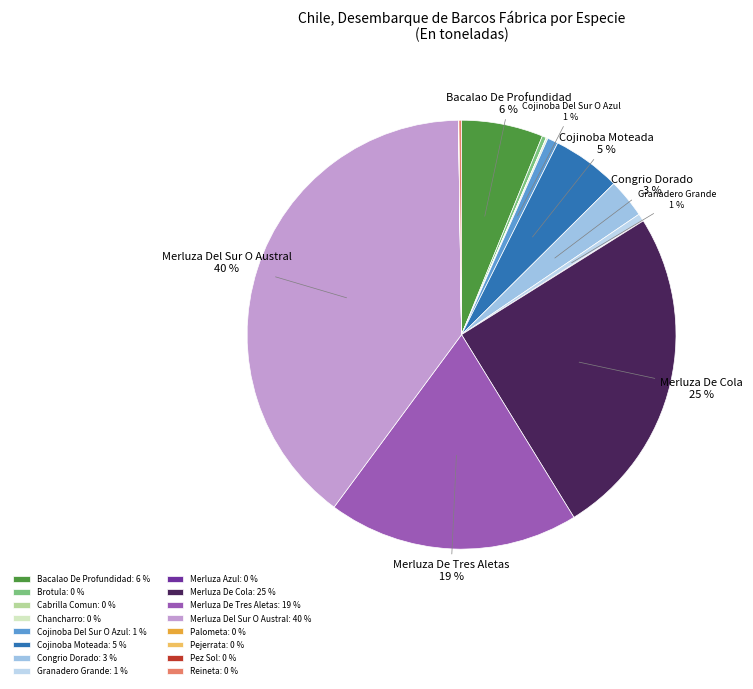

How much of the chart is everything except Merluza De Tres Aletas?

81.1%